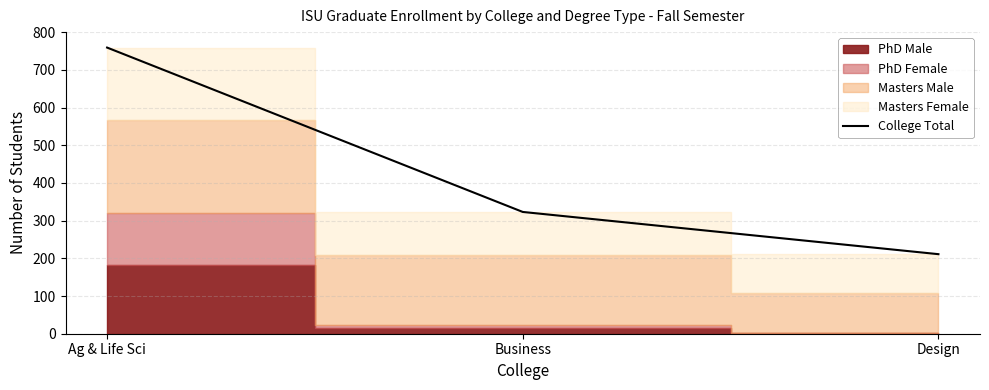

Reading left to right, list all the values displayed in this chart.

Ag & Life Sci=759	Business=323	Design=211